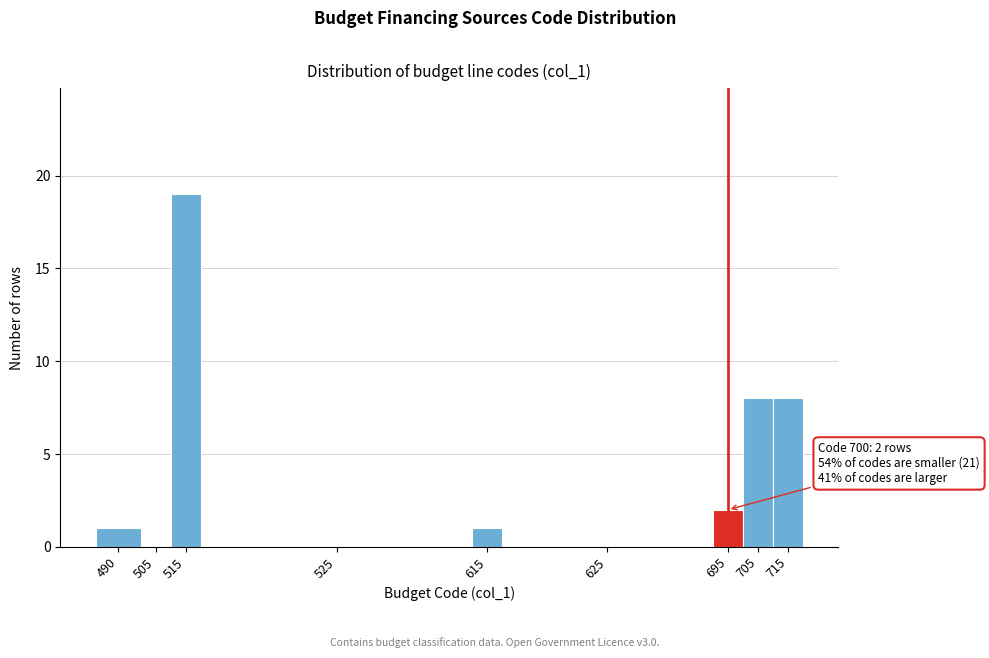

Reading left to right, what are all the values shown in this chart?

490=1	505=0	515=19	525=0	615=1	625=0	695=2	705=8	715=8